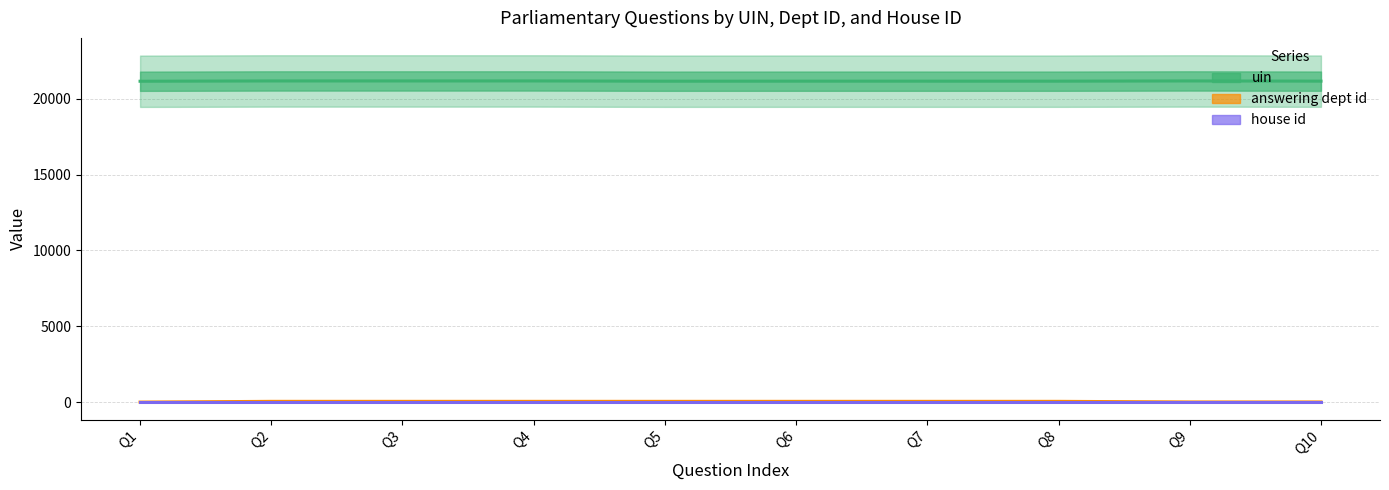

Is it true that answering dept id equals 28.0 at Q8?

False